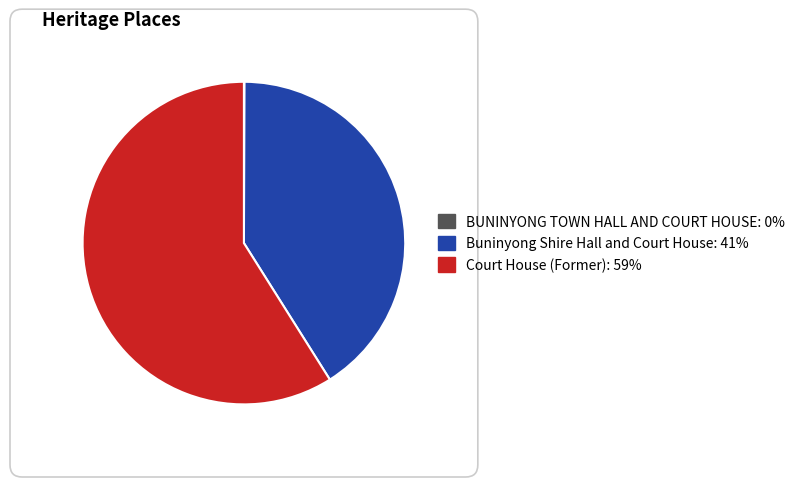

Is it true that Court House (Former) is 68% of the pie?

False